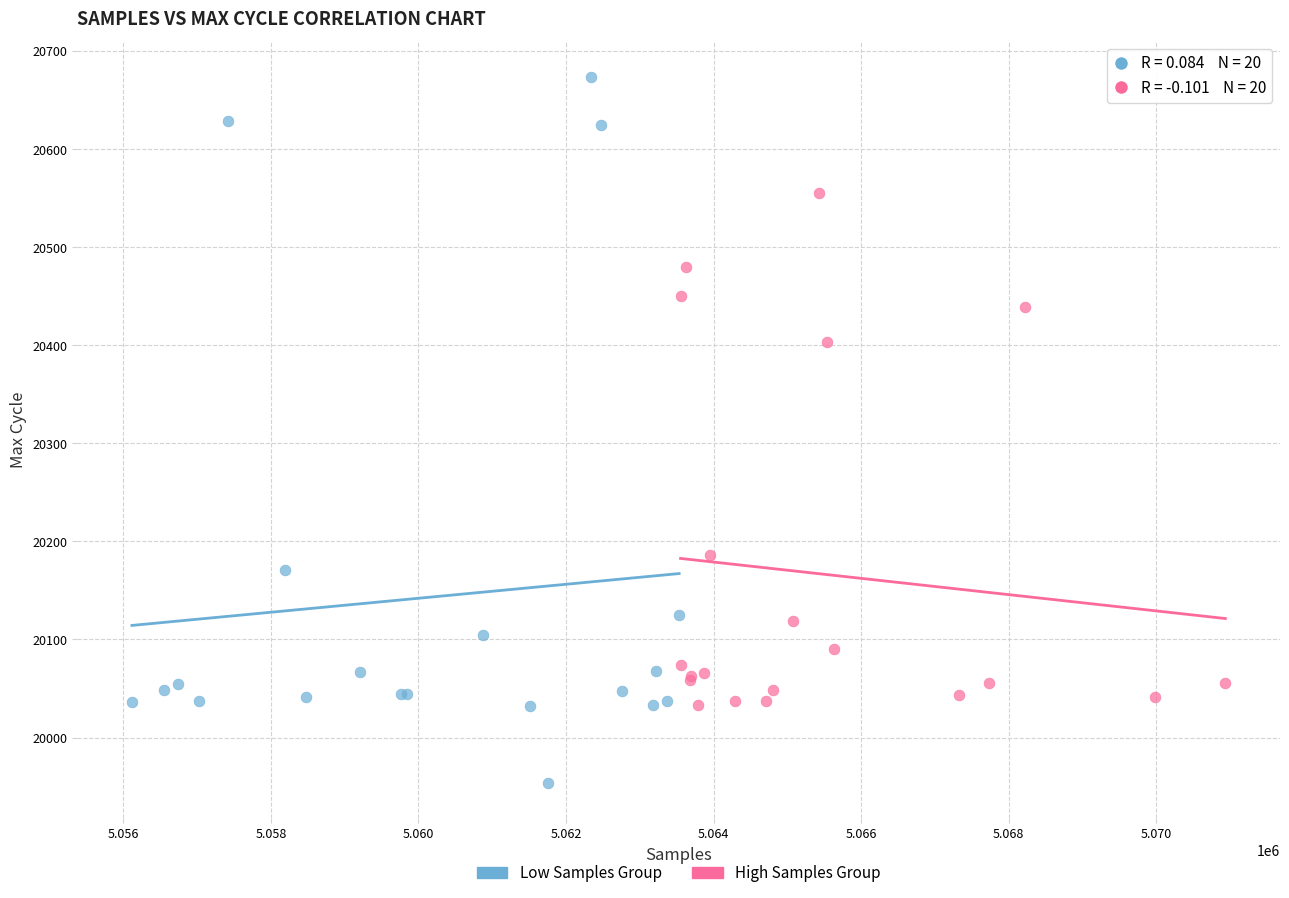

Which series has the largest Y range (max minus min)?

Low Samples Group